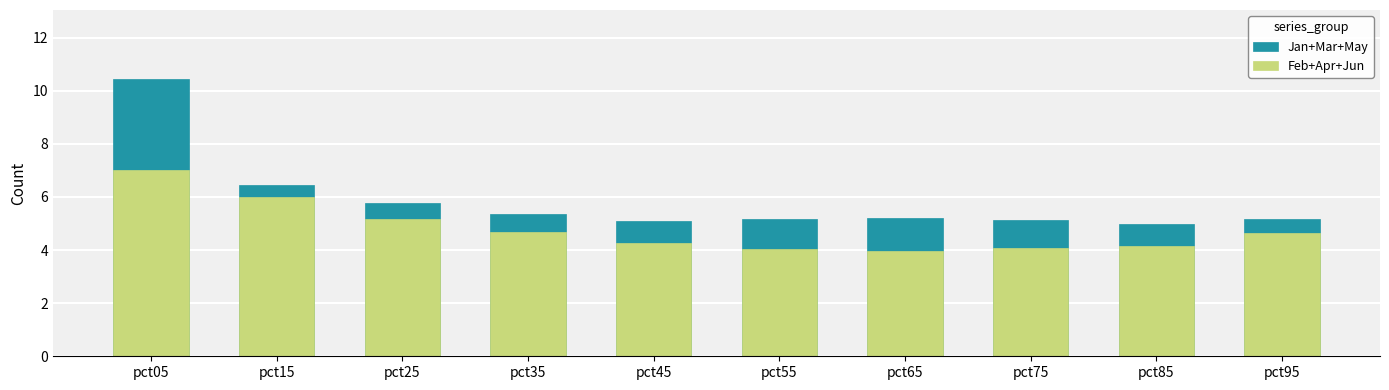

How many values in the Jan+Mar+May series are below 5?

1